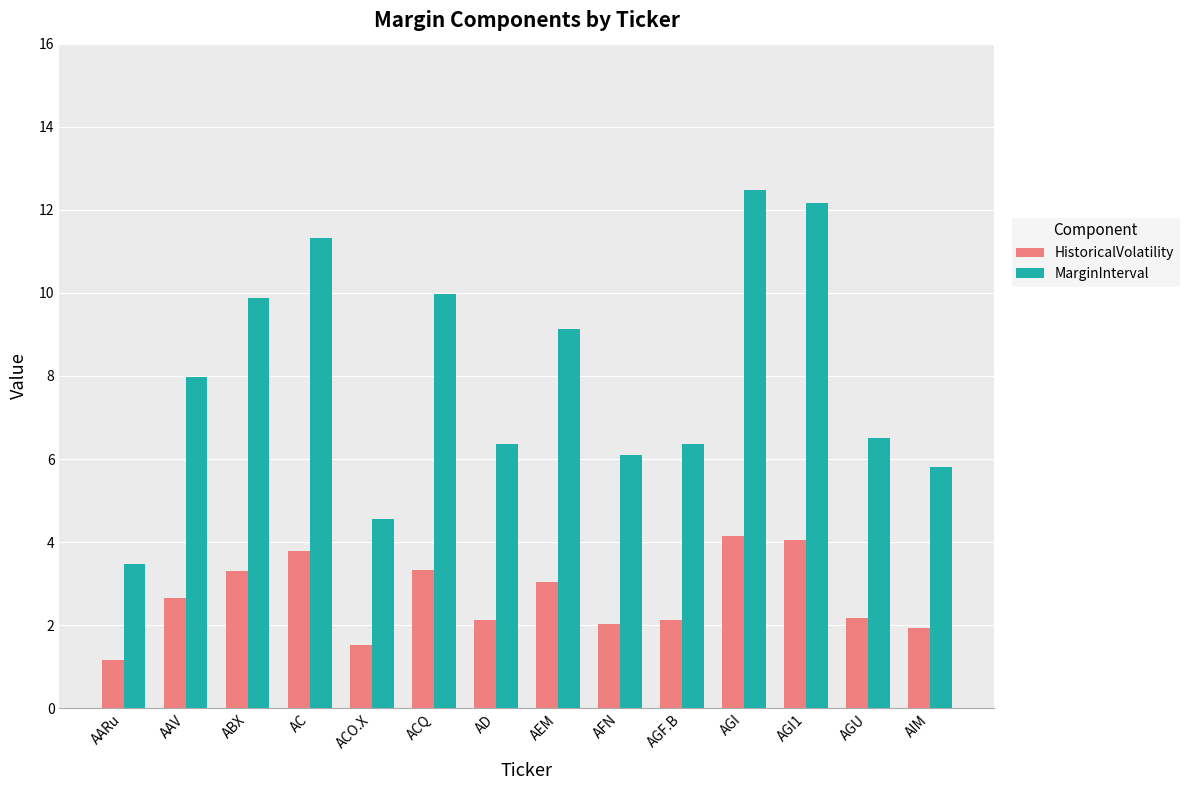

Where is MarginInterval nearest to the value 7?

AGU